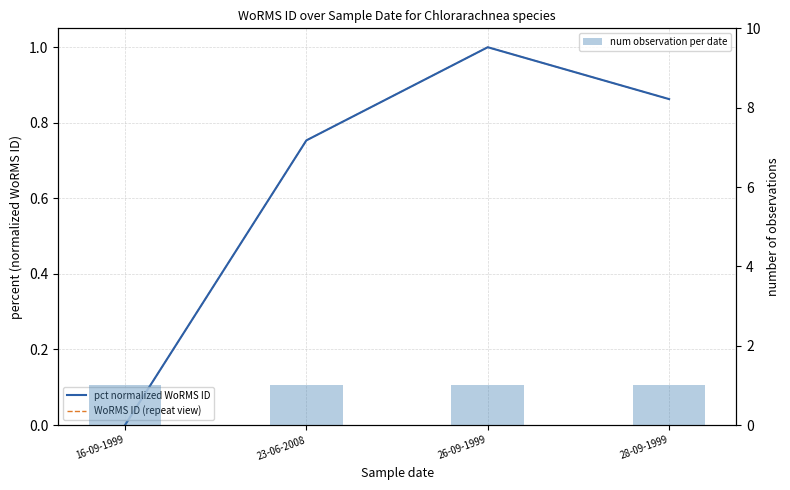

What is the spread (max minus min) of values at 23-06-2008?

0.2